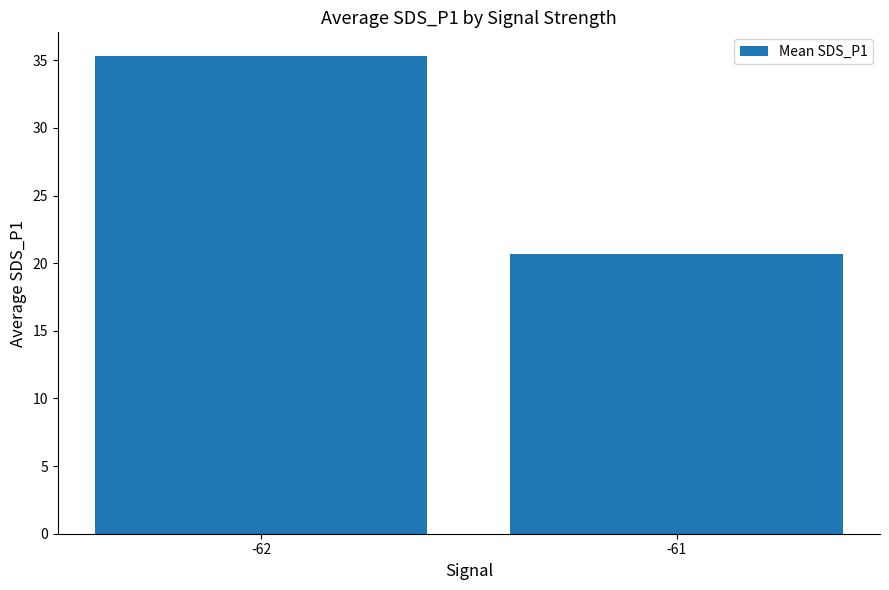

What is the approximate value at -61?

20.7